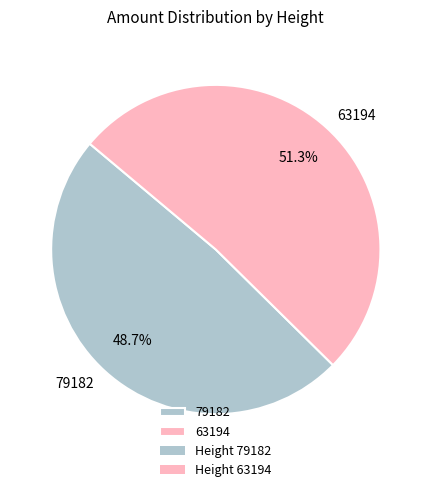

To the nearest percent, what percentage of the pie is 79182?

49%